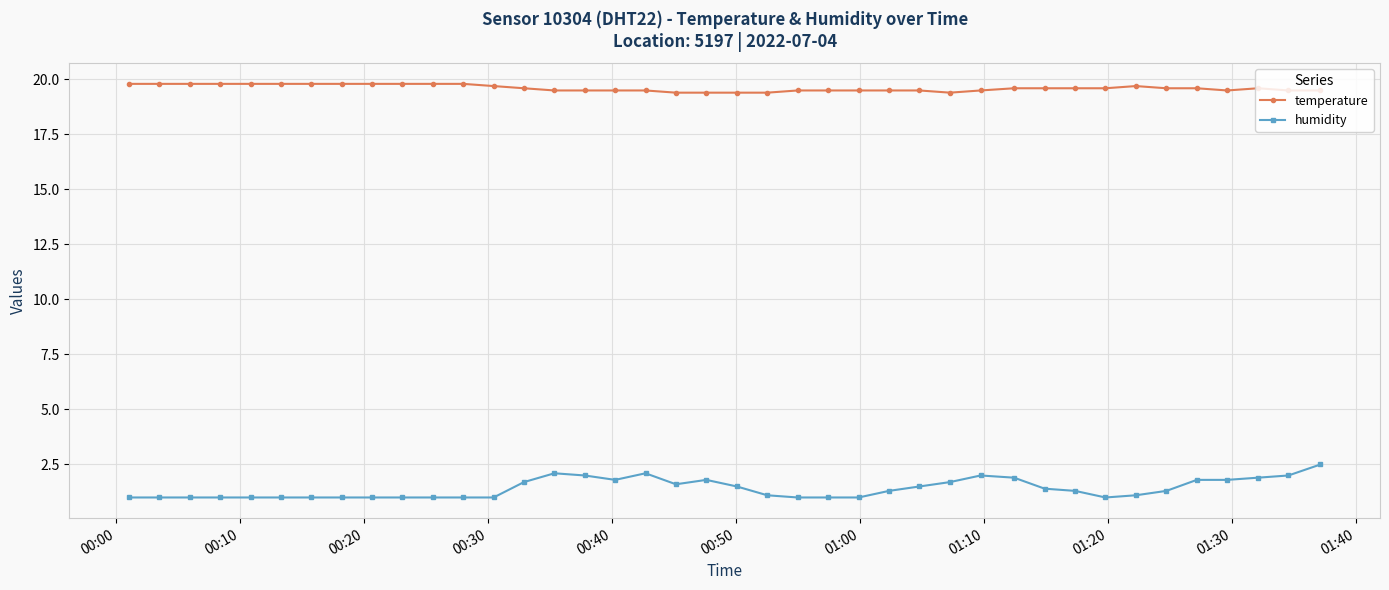

At how many categories does at least one series exceed 4?

40